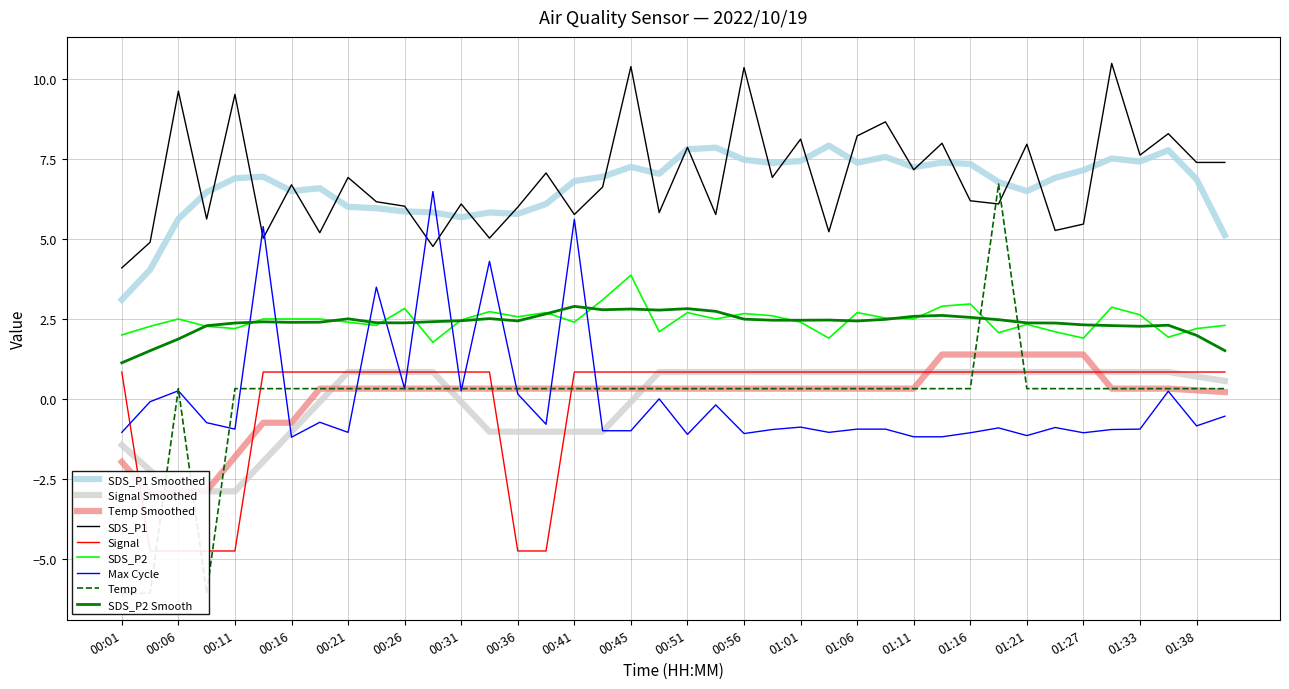

True or false: Signal has more than 2 interior local peaks.

False